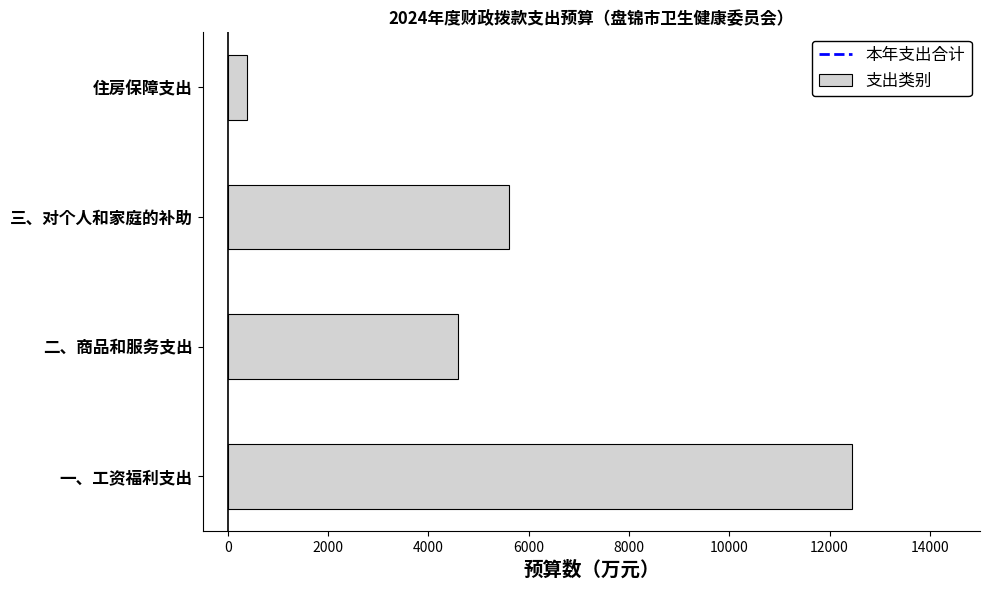

The value at 二、商品和服务支出 is 4592.8. True or false?

True